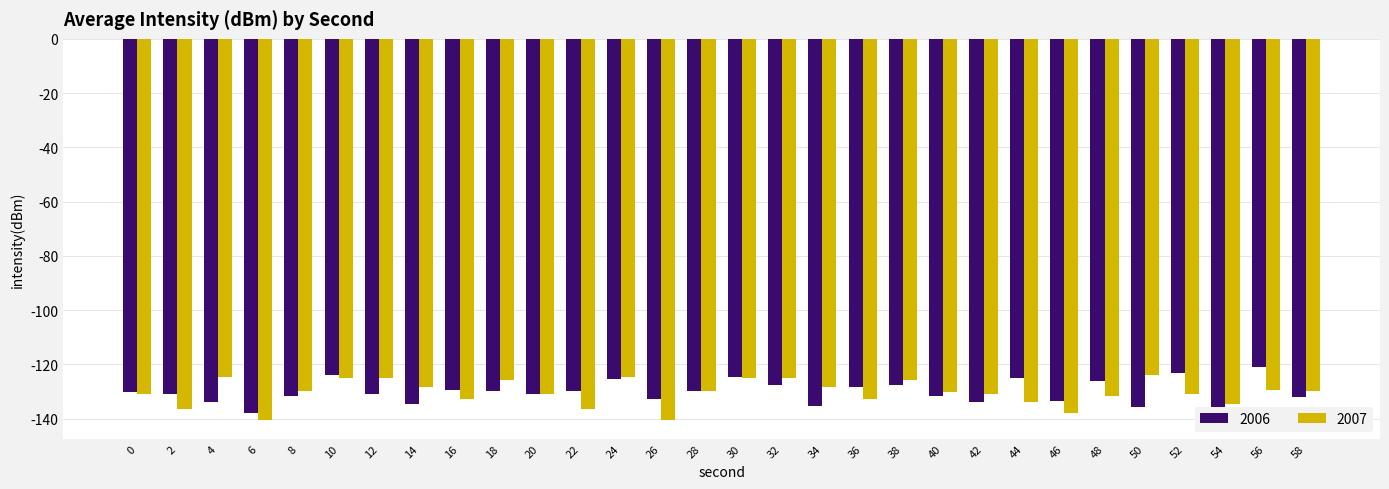

Which has a higher value, 22 or 10?

10